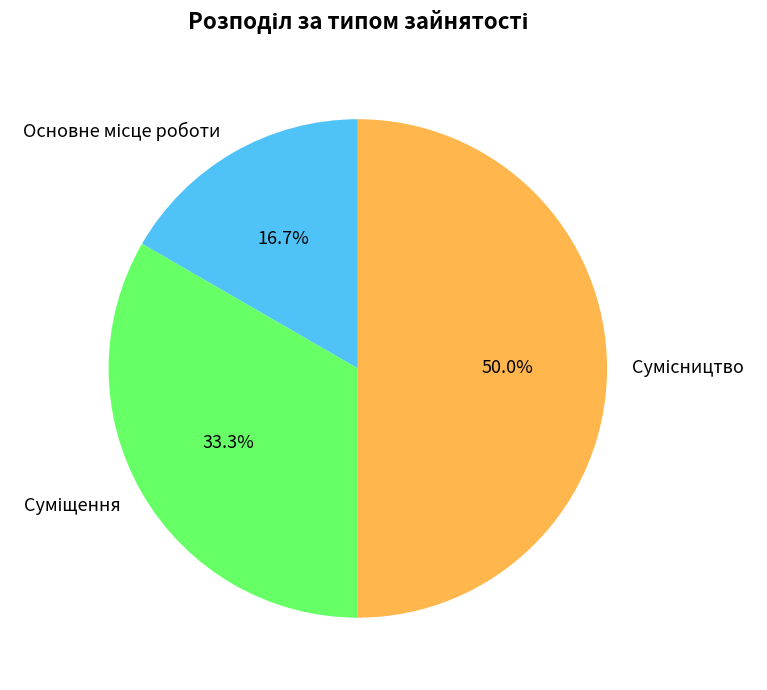

How many segments does this pie chart have?

3